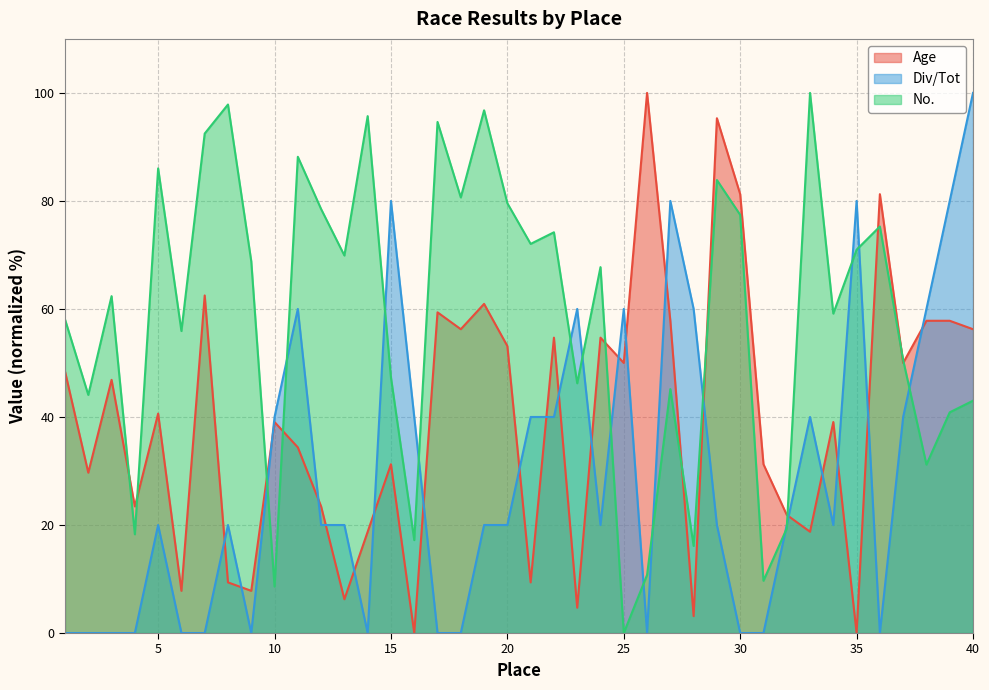

Which series has the largest range (max minus min)?

Age